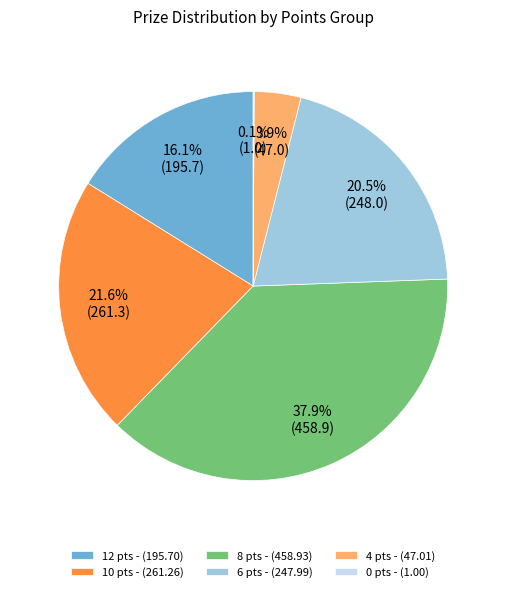

Does 12 pts - (195.70) account for over 50% of the chart?

No